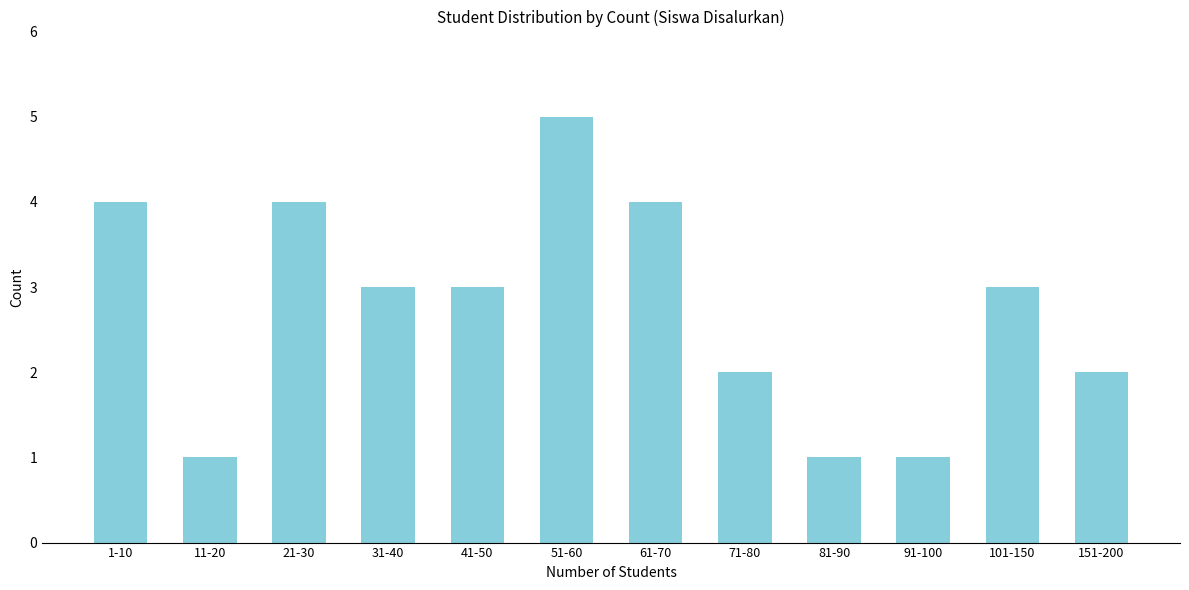

Reading left to right, list all the values displayed in this chart.

4	1	4	3	3	5	4	2	1	1	3	2